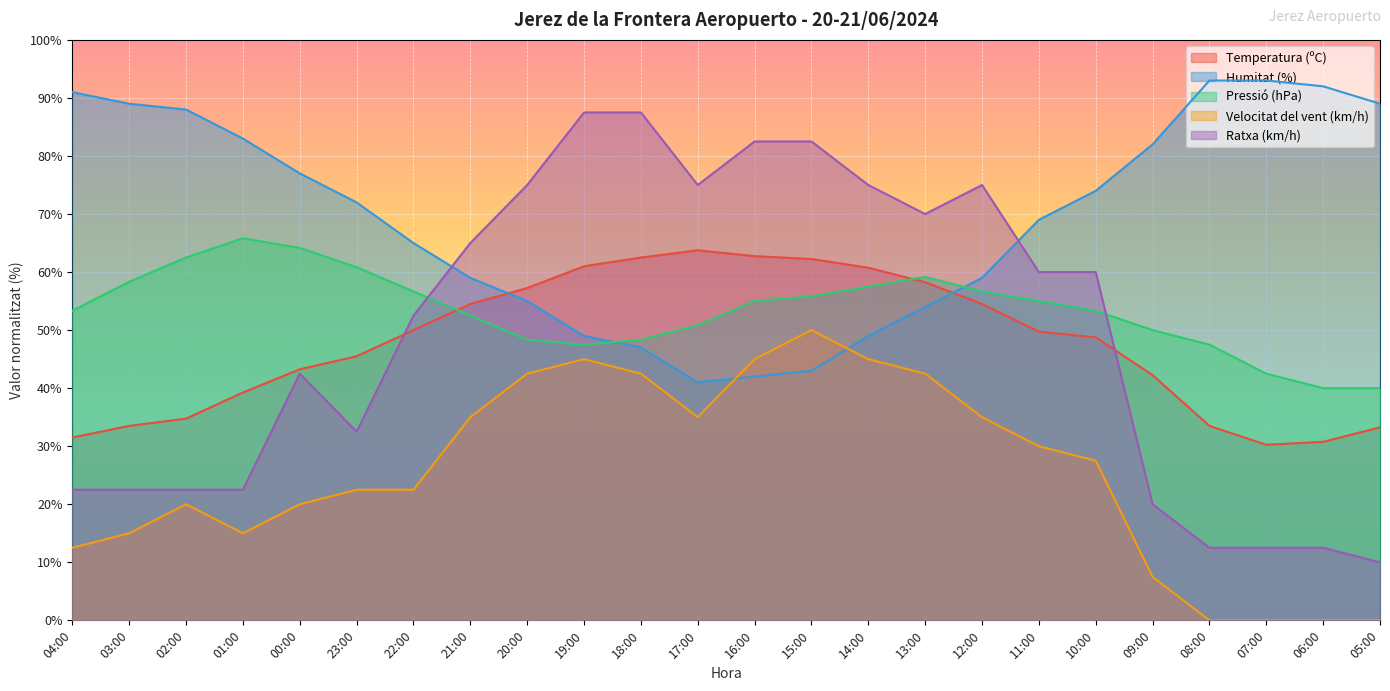

What is the label of the 2nd point from the left?

03:00